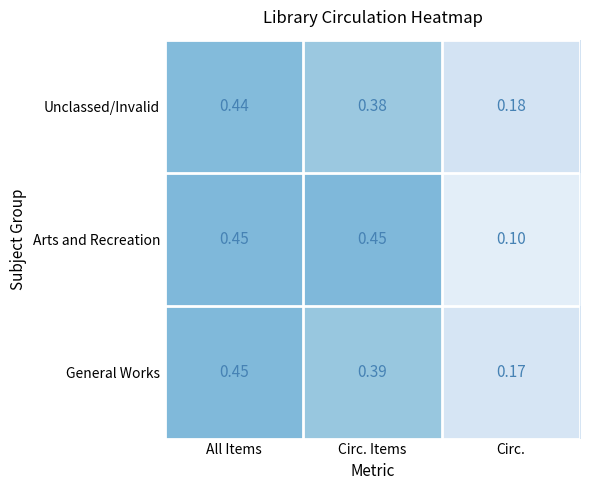

At which label does General Works reach its peak?

All Items